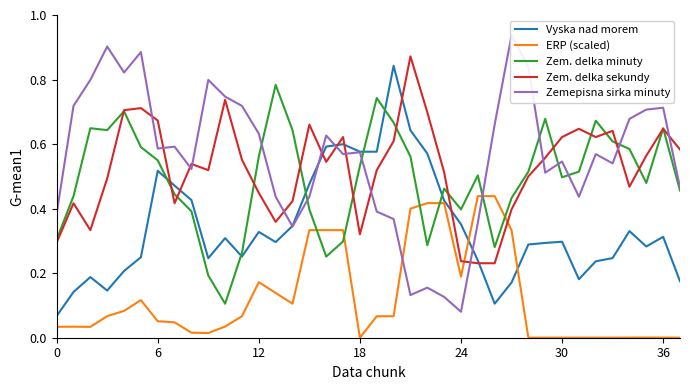

True or false: Zem. delka sekundy and ERP (scaled) cross at least once.

True